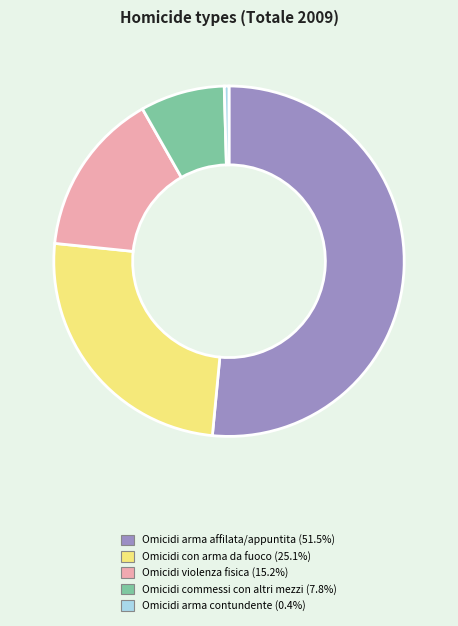

What is the ratio of the value at Omicidi arma affilata/appuntita (51.5%) to the value at Omicidi arma contundente (0.4%)?

119.0